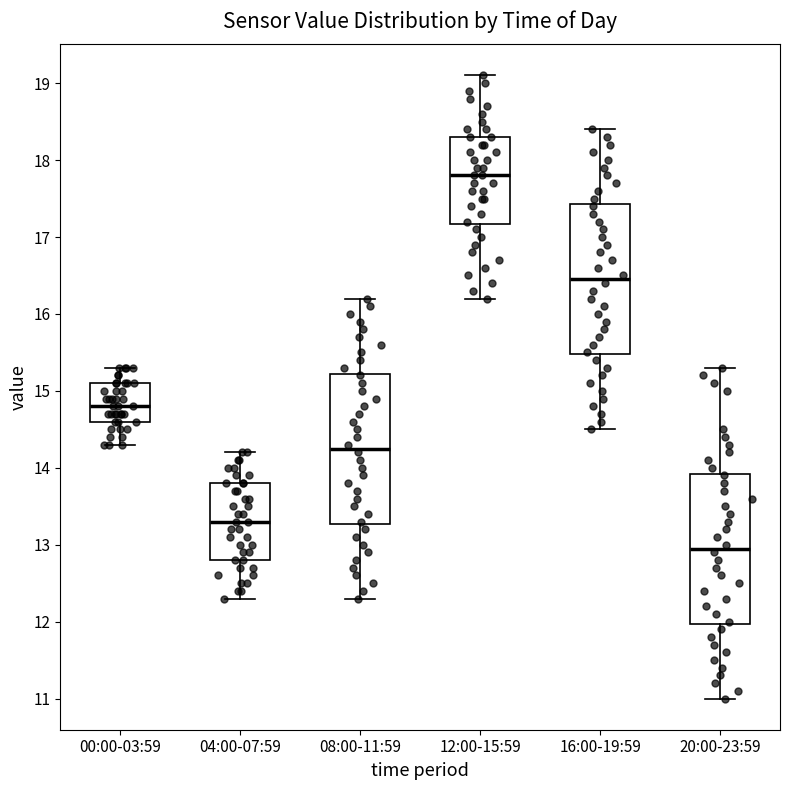

Reading left to right, read every box against the y-axis: the position of its median line, the range the box covers, and the ends of its whiskers. The values are not printed on the chart, so give them approximately, as read against the axis.

00:00-03:59: median 14.8, box 14.6 to 15.1, whiskers 14.3 to 15.3
04:00-07:59: median 13.3, box 12.8 to 13.8, whiskers 12.3 to 14.2
08:00-11:59: median 14.3, box 13.3 to 15.2, whiskers 12.3 to 16.2
12:00-15:59: median 17.8, box 17.2 to 18.3, whiskers 16.2 to 19.1
16:00-19:59: median 16.5, box 15.5 to 17.4, whiskers 14.5 to 18.4
20:00-23:59: median 13.0, box 12.0 to 13.9, whiskers 11.0 to 15.3